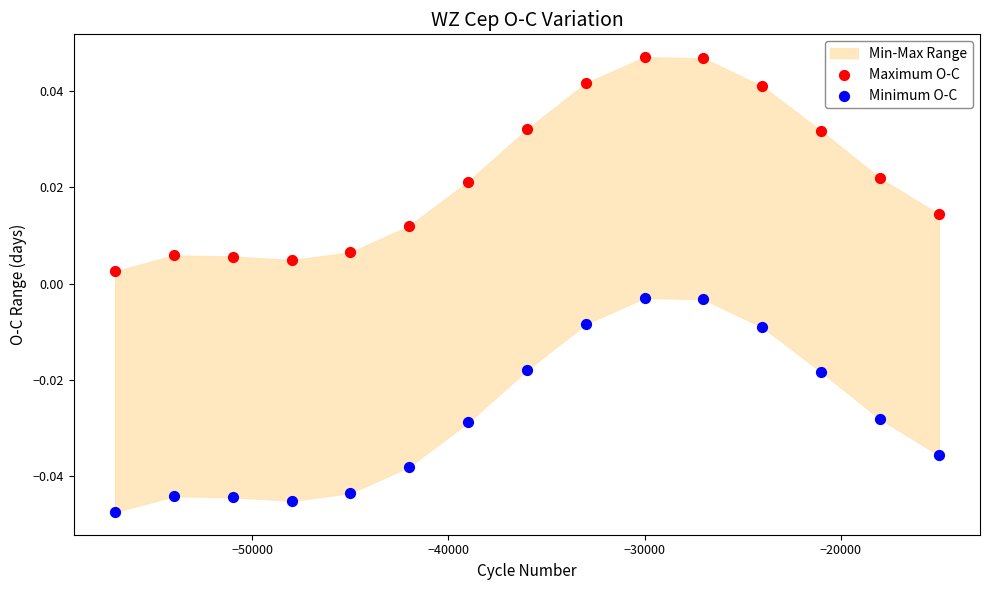

Which series contains the lowest Y value?

Minimum O-C